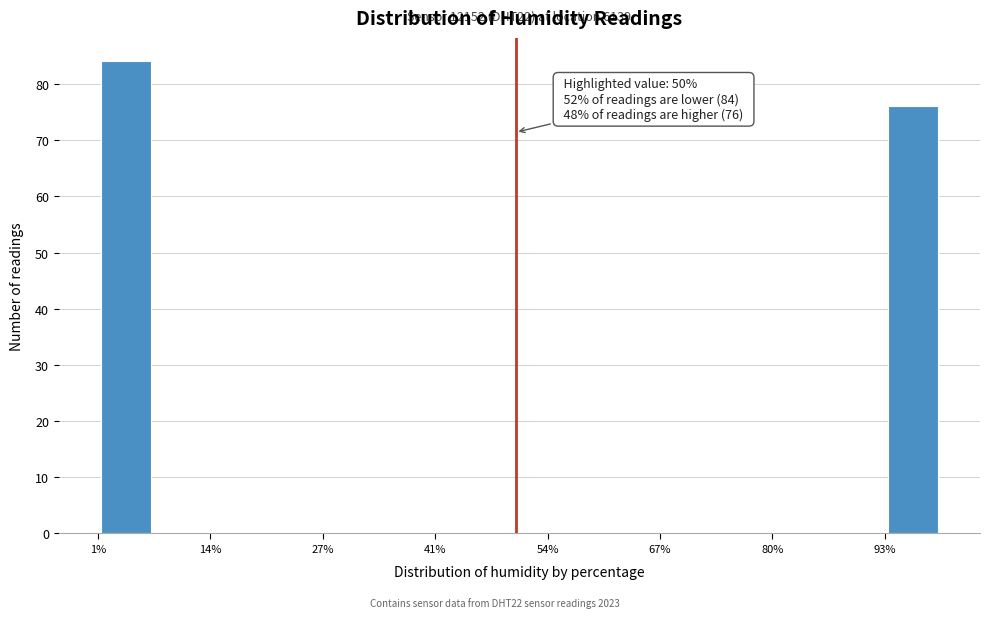

Around what value on the x-axis is the tallest bar? Give the approximate position of its centre, as read against the axis.

4